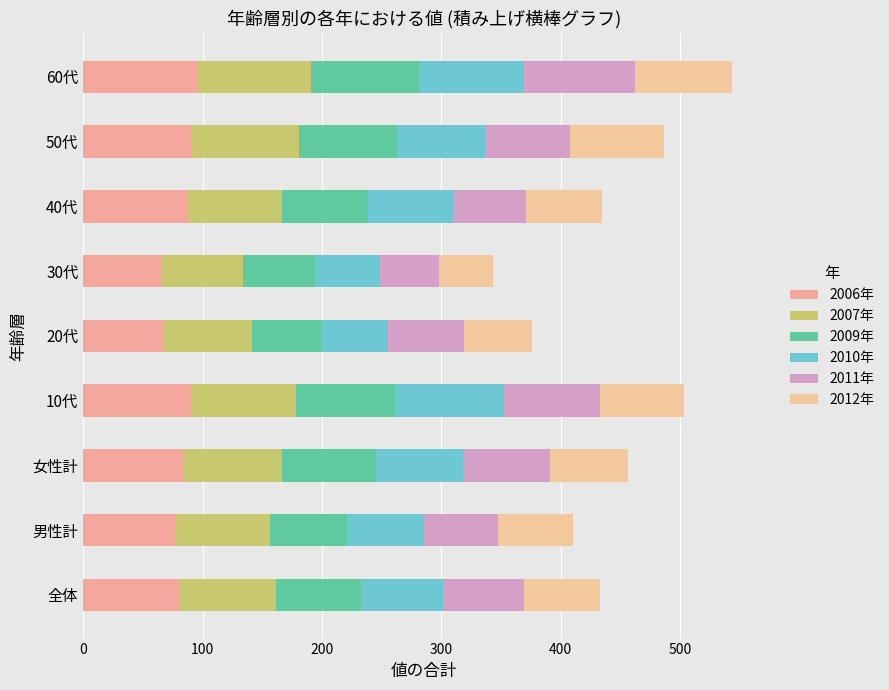

Which series has the widest spread of values?

2011年